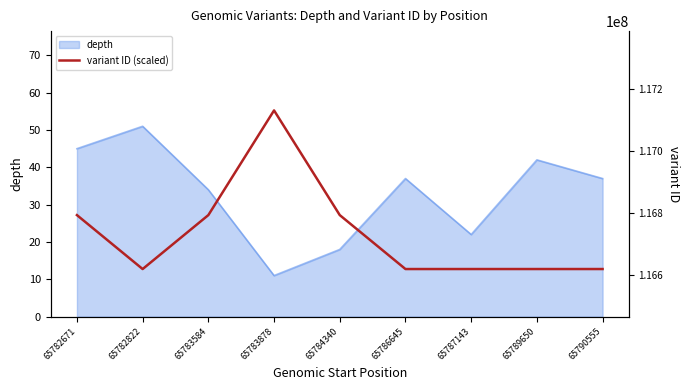

At which label does depth reach its peak?

65782822